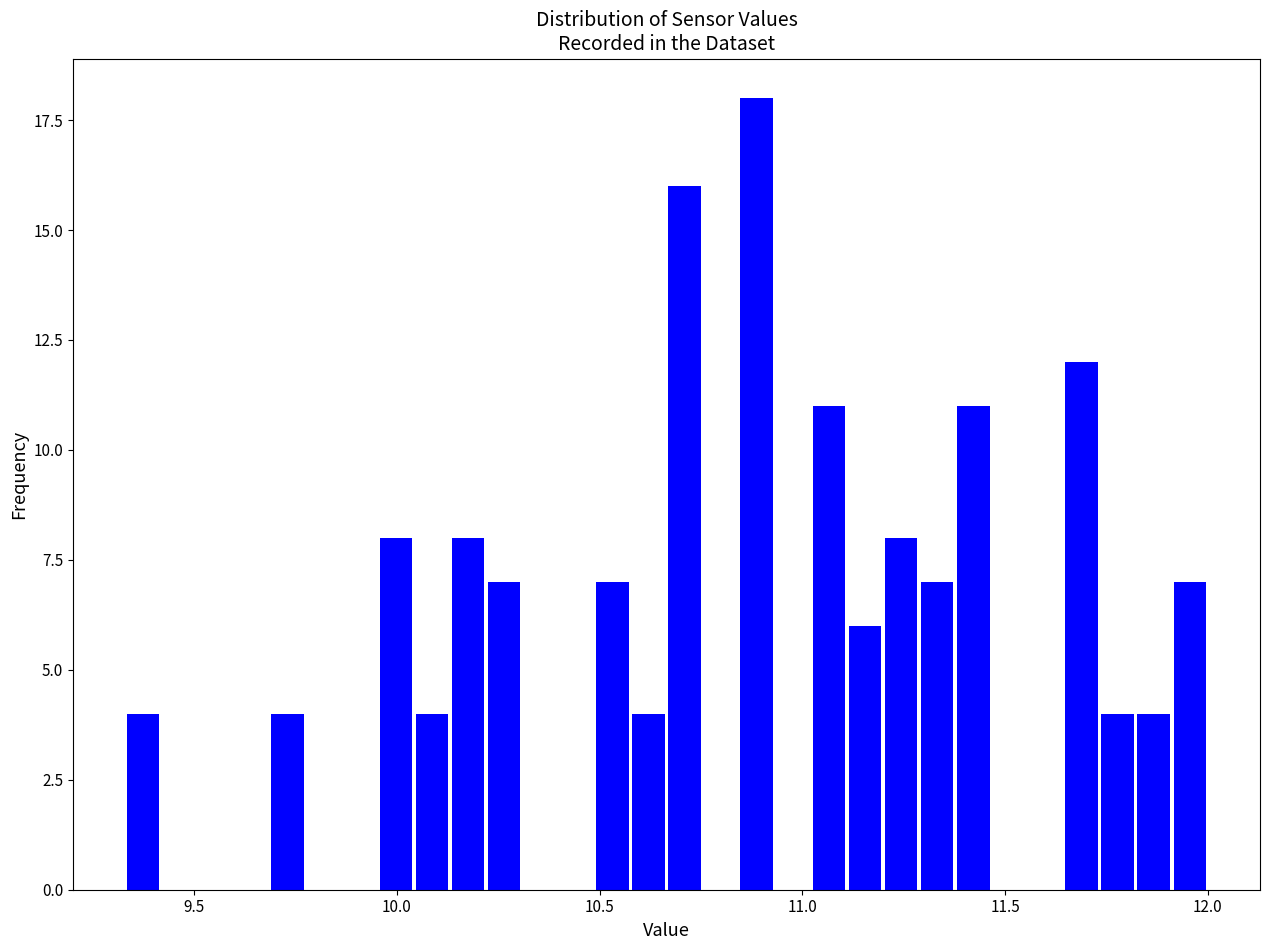

Read against the x-axis, roughly where is the centre of the tallest bar?

10.90